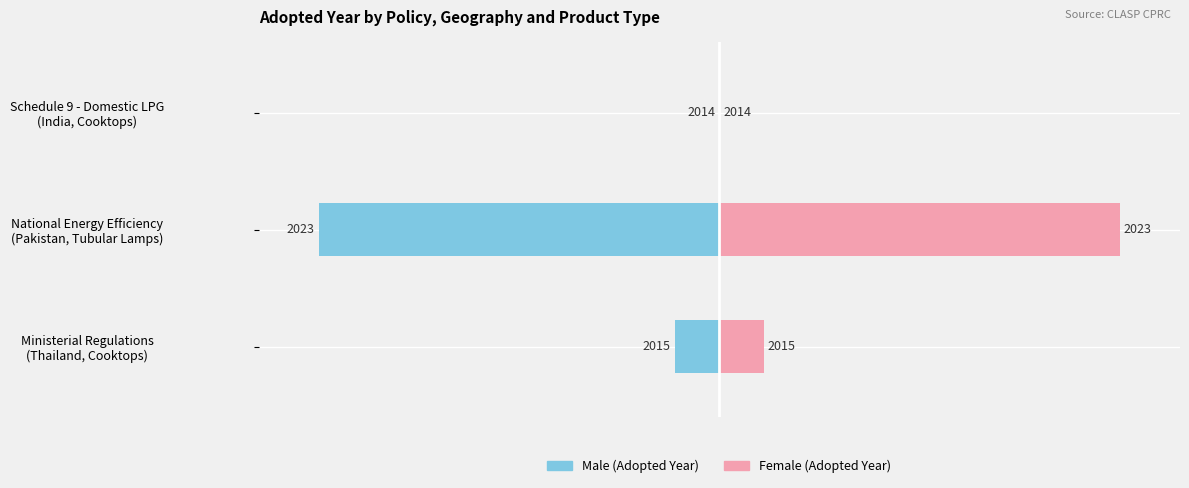

Reading left to right, what are all the values shown in this chart?

Male (Adopted Year): -11.1	-100.0	0.0
Female (Adopted Year): 11.1	100.0	0.0